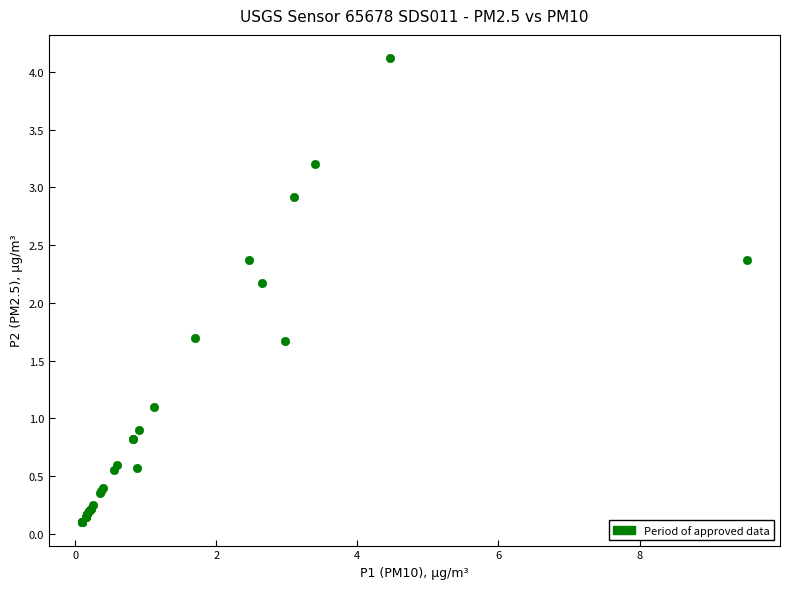

What Y value in the scatter plot is closest to 2?

2.2